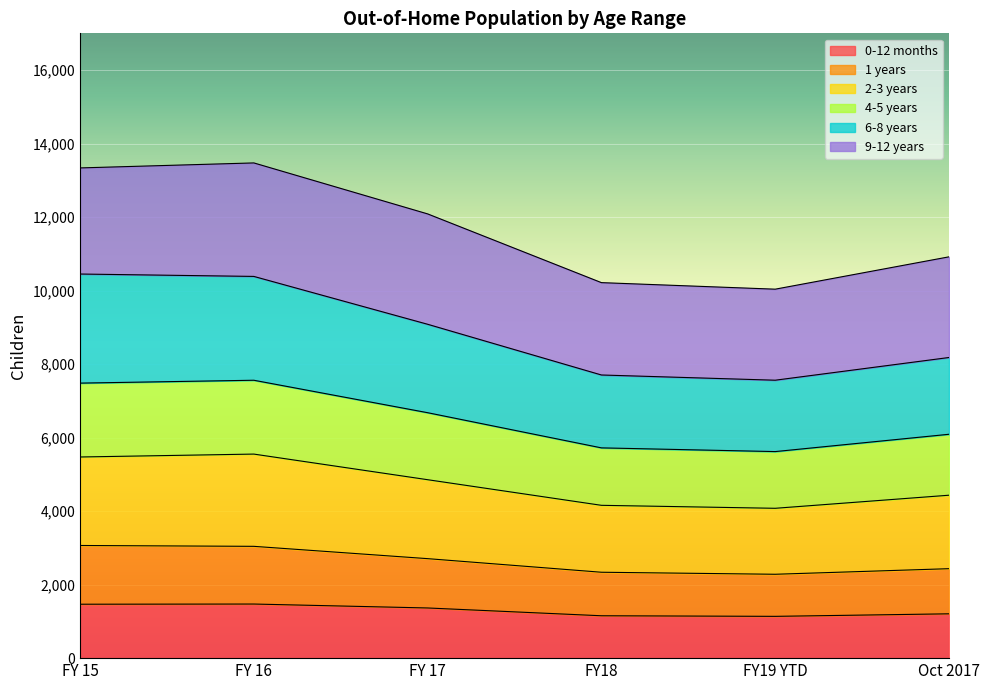

The value of 0-12 months at FY 17 is 1890. True or false?

False